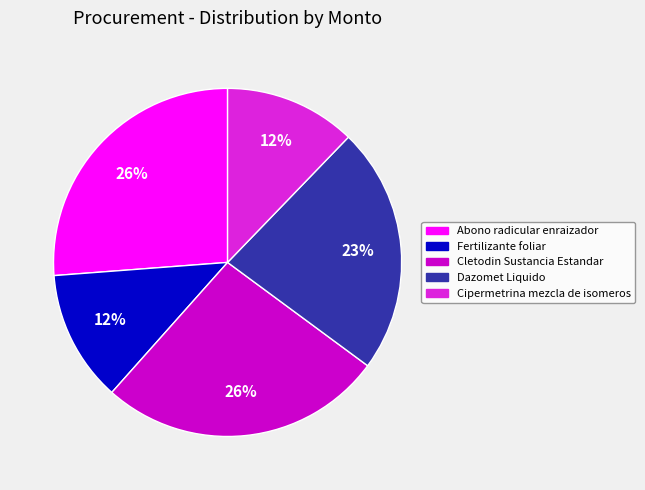

The Fertilizante foliar slice represents 4% of the pie. True or false?

False